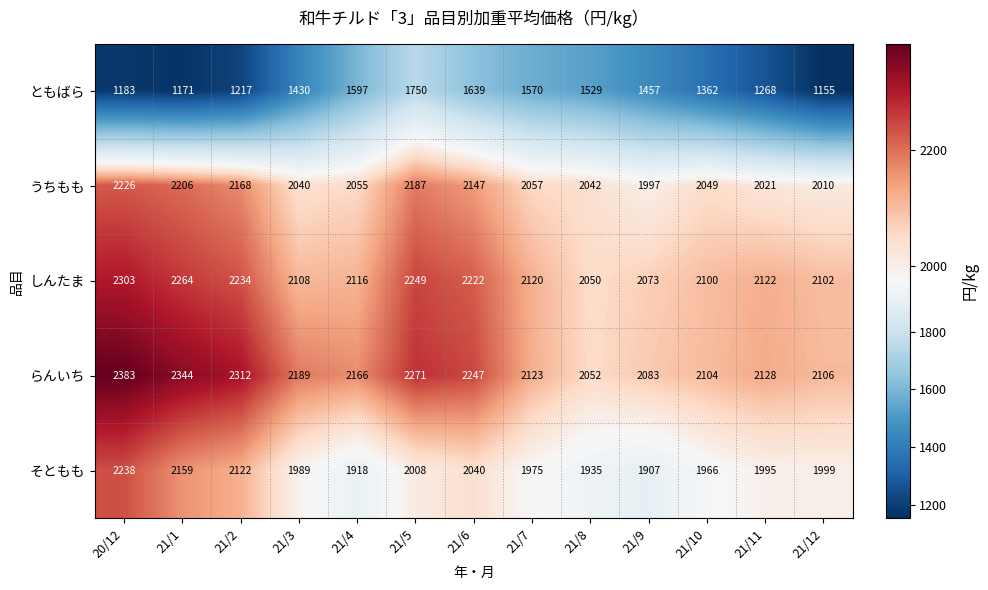

What is the approximate value of ともばら at 21/5?

1750